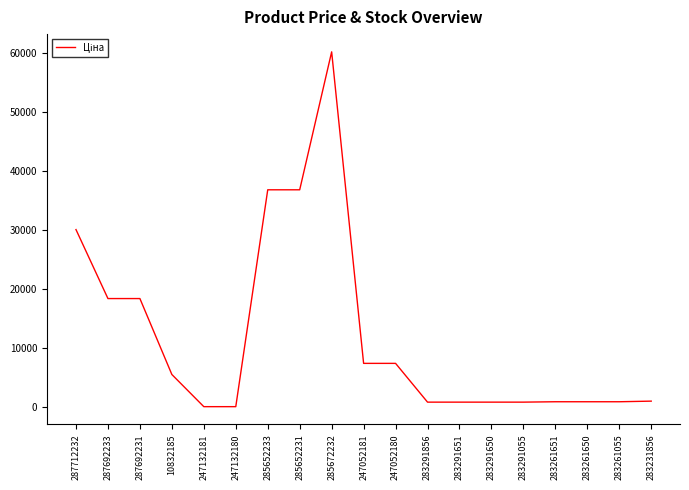

What is the approximate value at 247052180?

7444.6